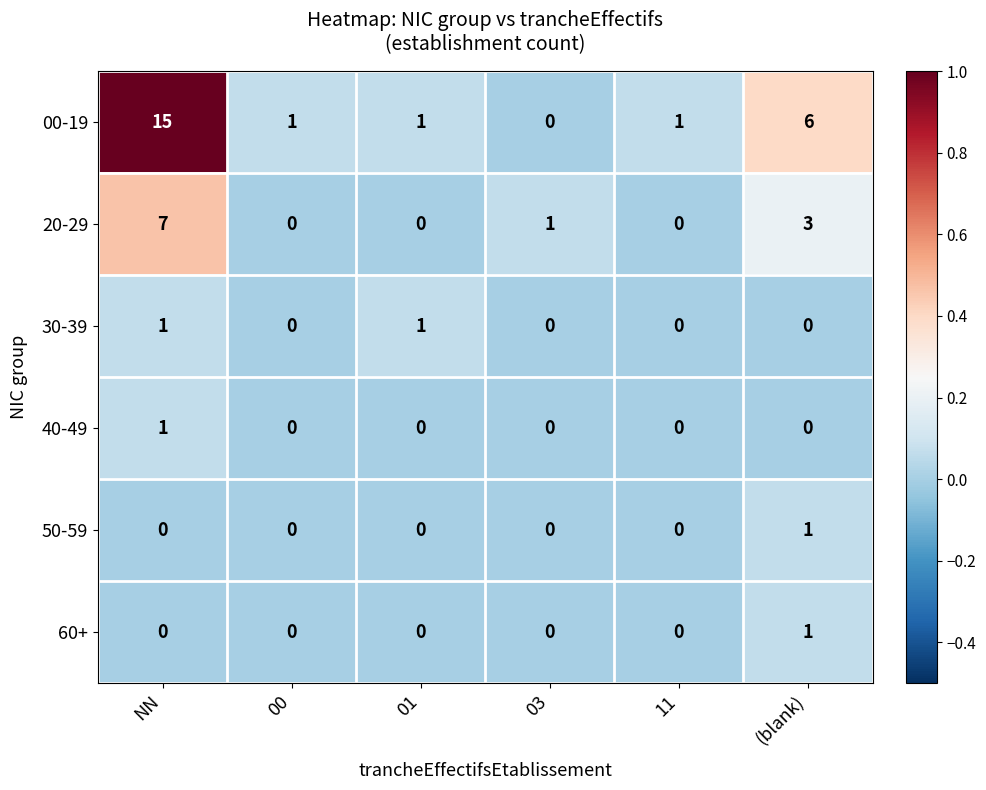

Which series has the widest spread of values?

00-19